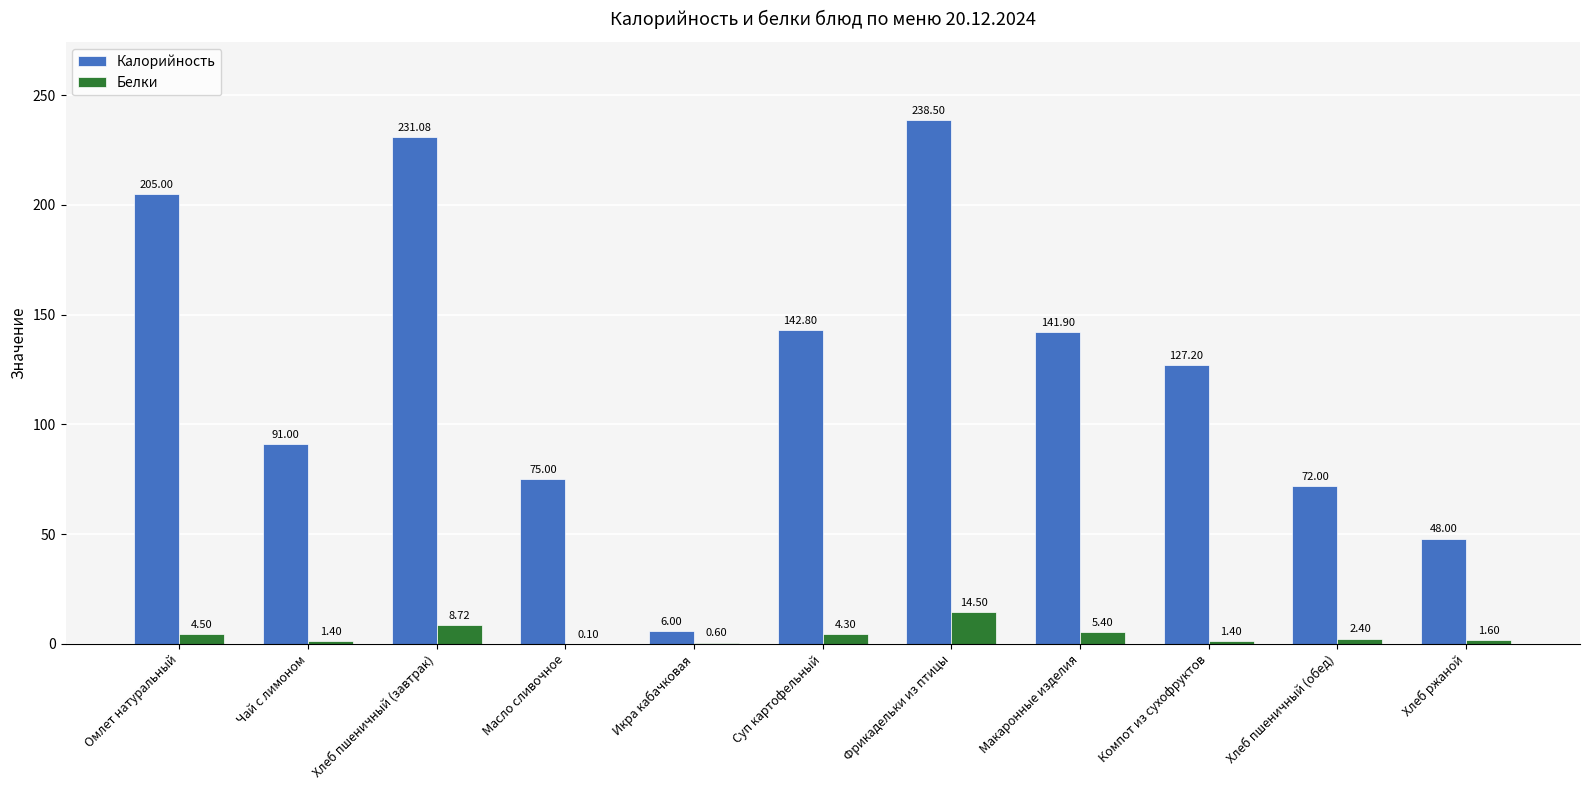

At which category is the sum across all series the highest?

Фрикадельки из птицы